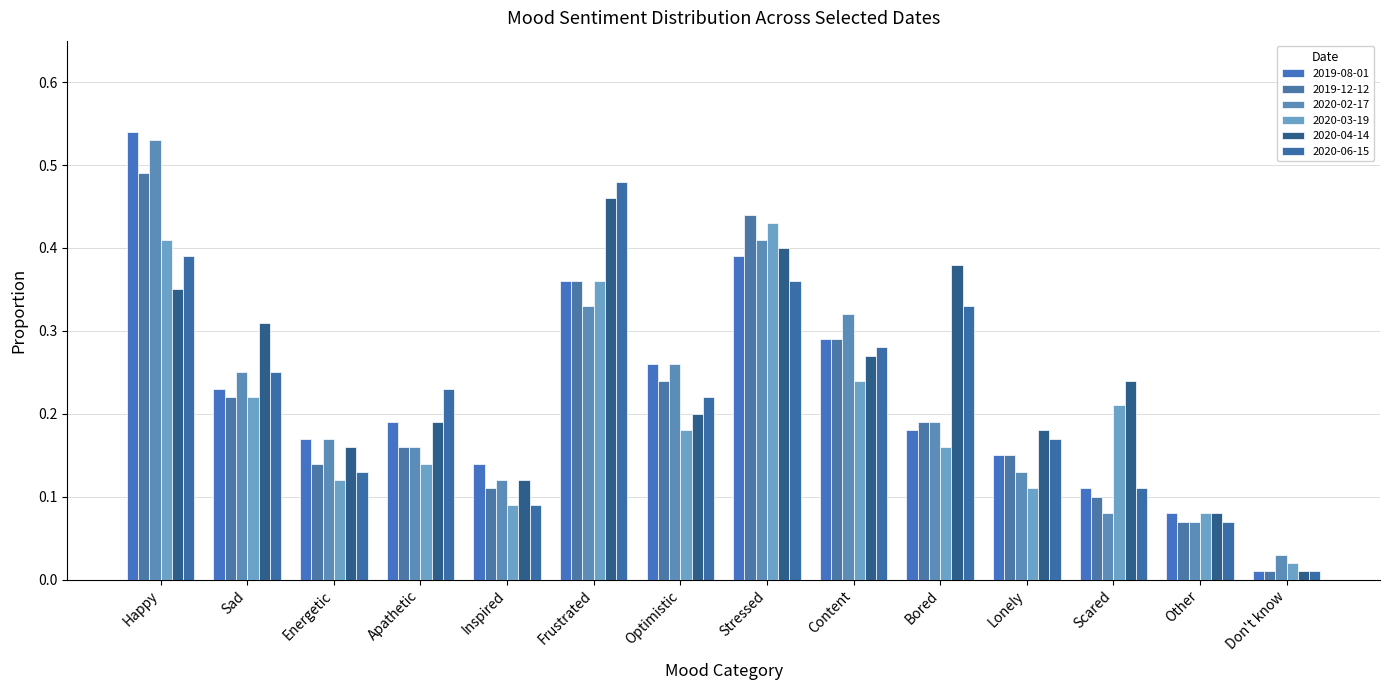

What position from the left is Content?

9